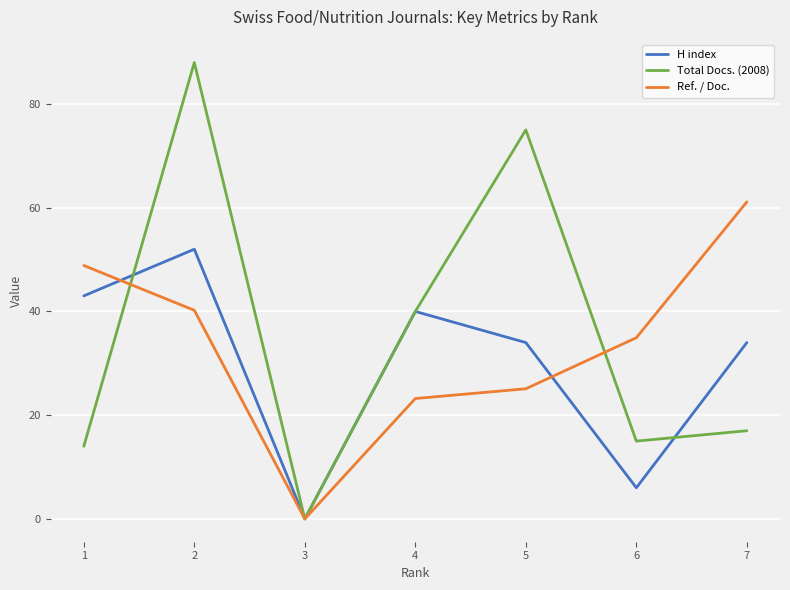

What is the average value of the H index series?

29.9